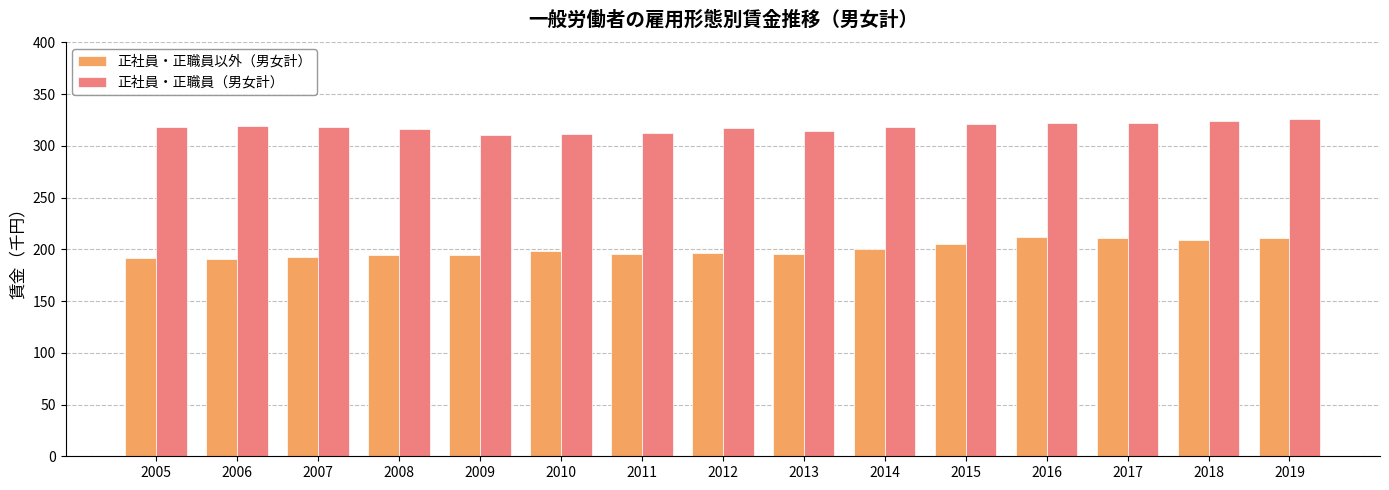

What is the sum of the 正社員・正職員（男女計） values at 2008 and 2007?

634.7